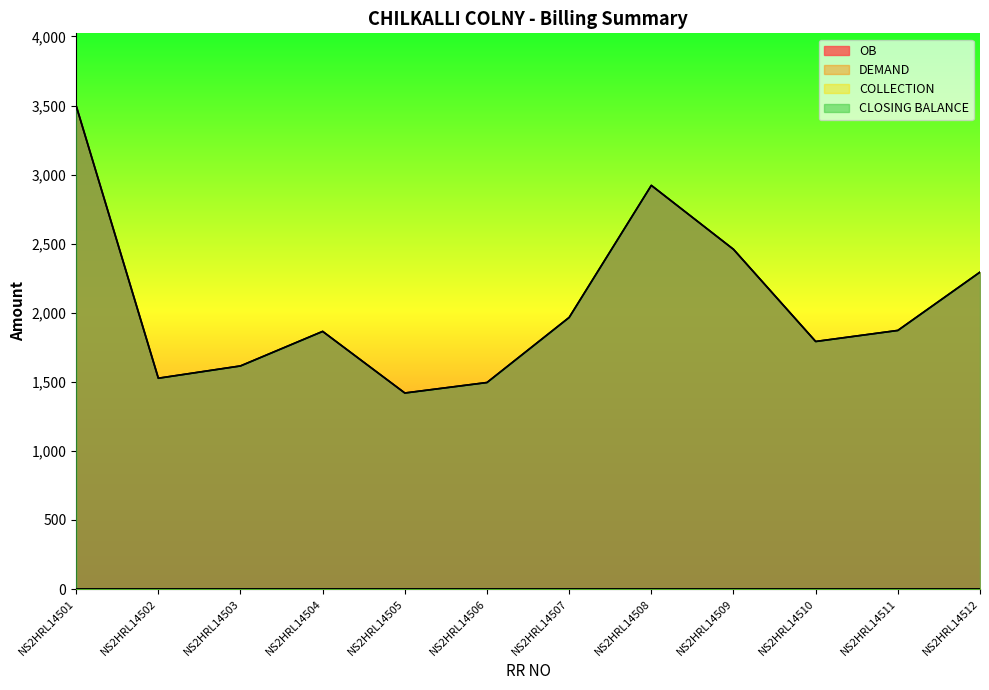

What is the value of the OB point at the 7th from the left?

1966